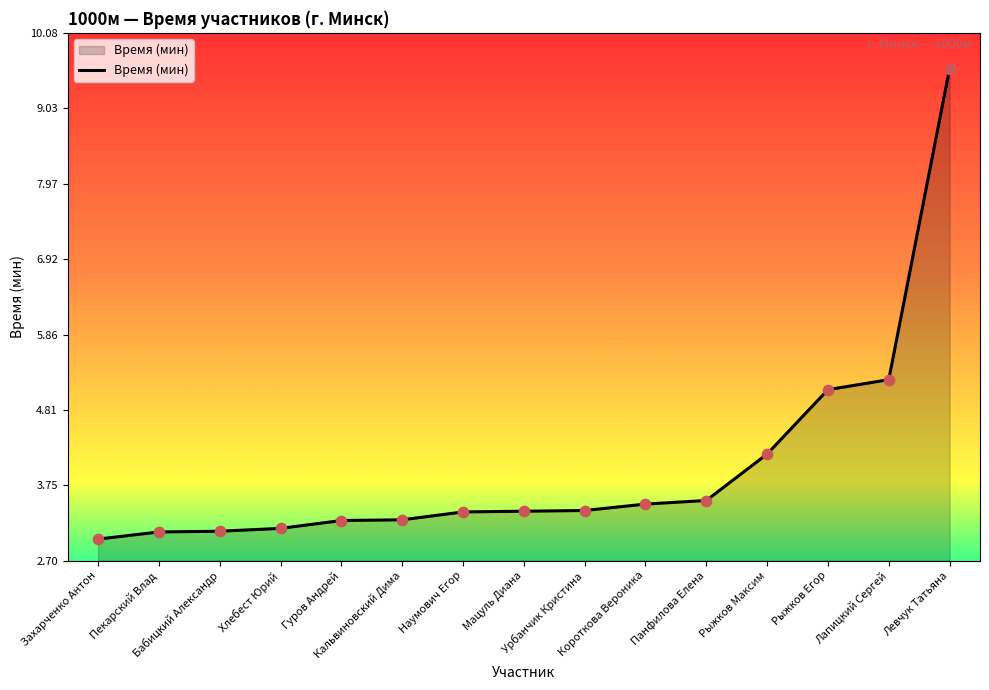

Which has a higher value, Кальвиновский Дима or Хлебест Юрий?

Кальвиновский Дима